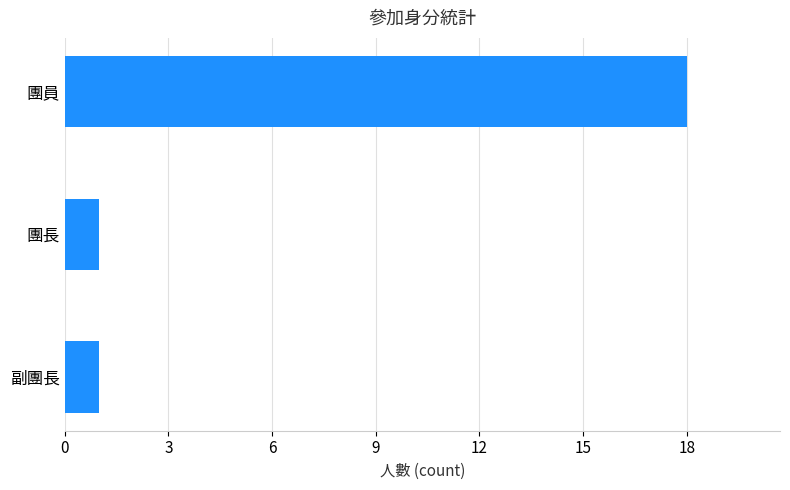

Which has a higher value, 副團長 or 團員?

團員